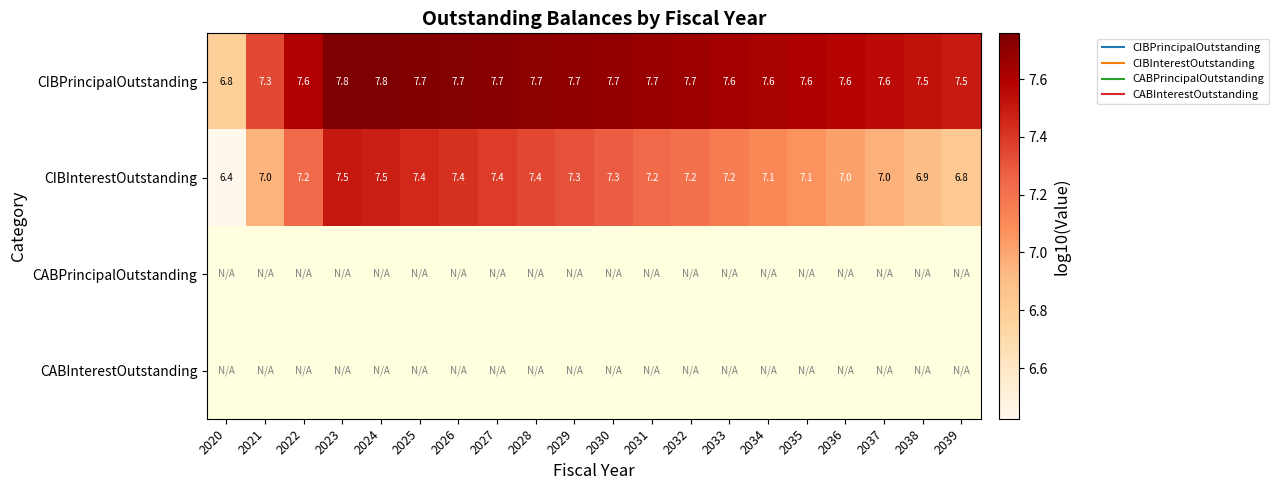

What is the difference between the highest and lowest values at 2038?

0.6